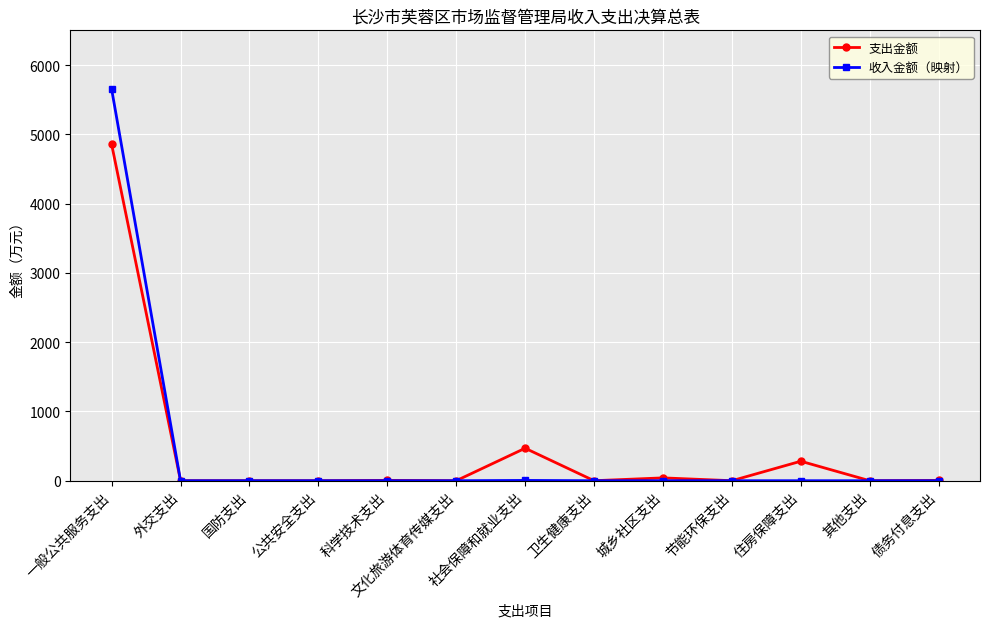

Is it true that 收入金额（映射） equals -2683.6 at 城乡社区支出?

False